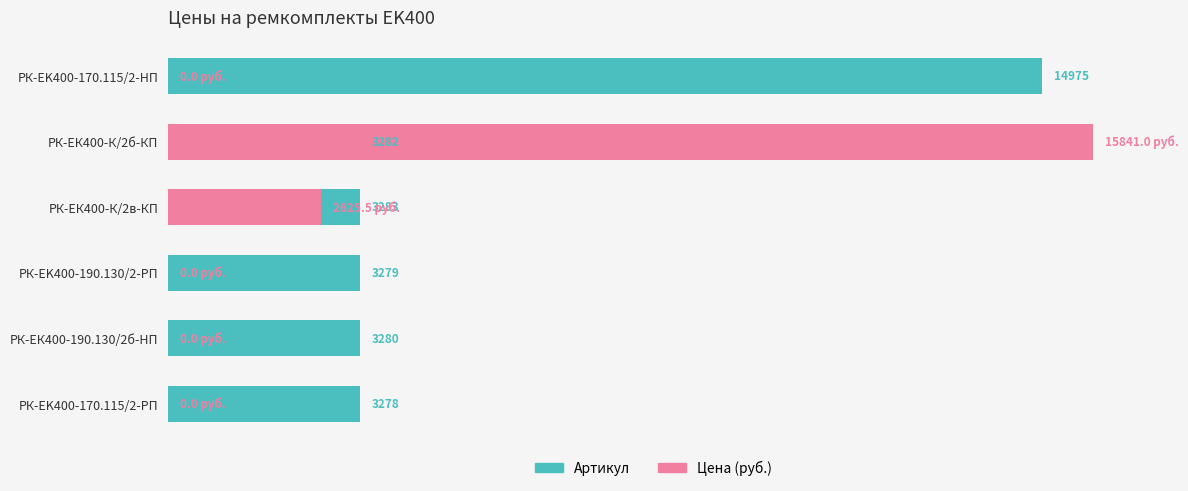

How many values in the Цена (руб.) series exceed 0?

2